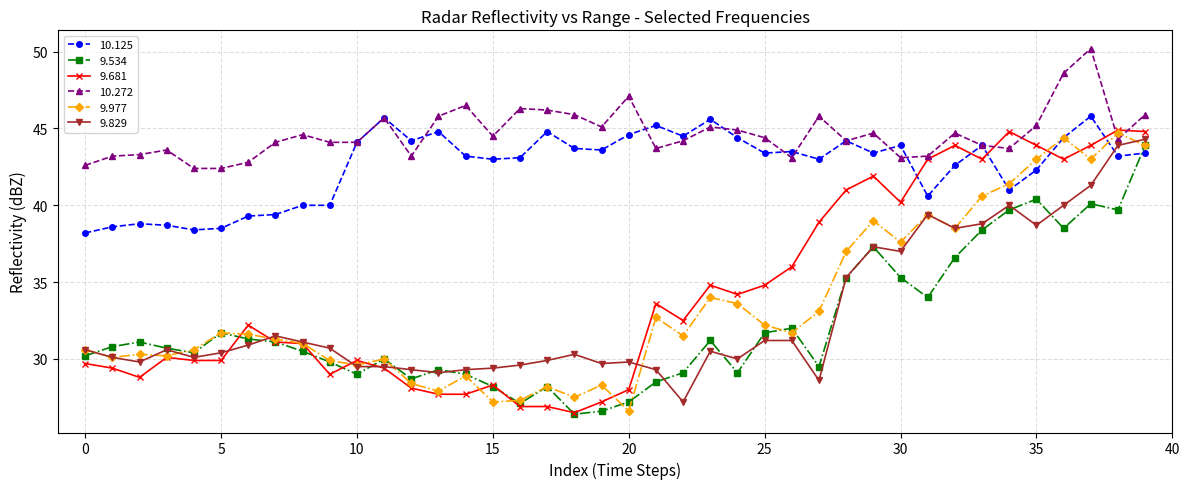

True or false: 10.125 has more than 1 points higher than both neighbors.

True